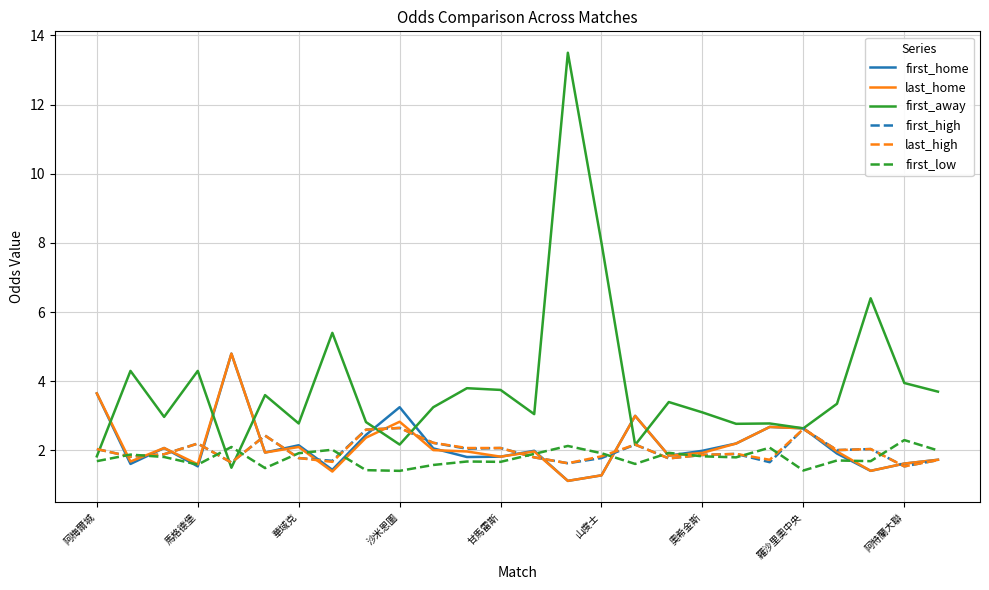

Which series has the largest total across all categories?

first_away